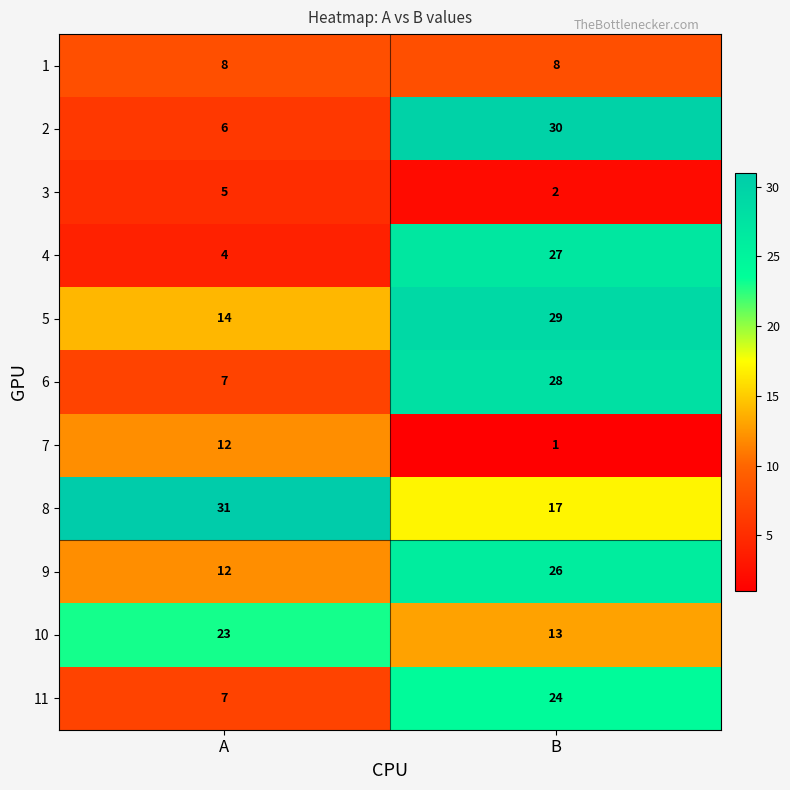

Rank the series by their maximum value, from highest to lowest.

8, 2, 5, 6, 4, 9, 11, 10, 7, 1, 3